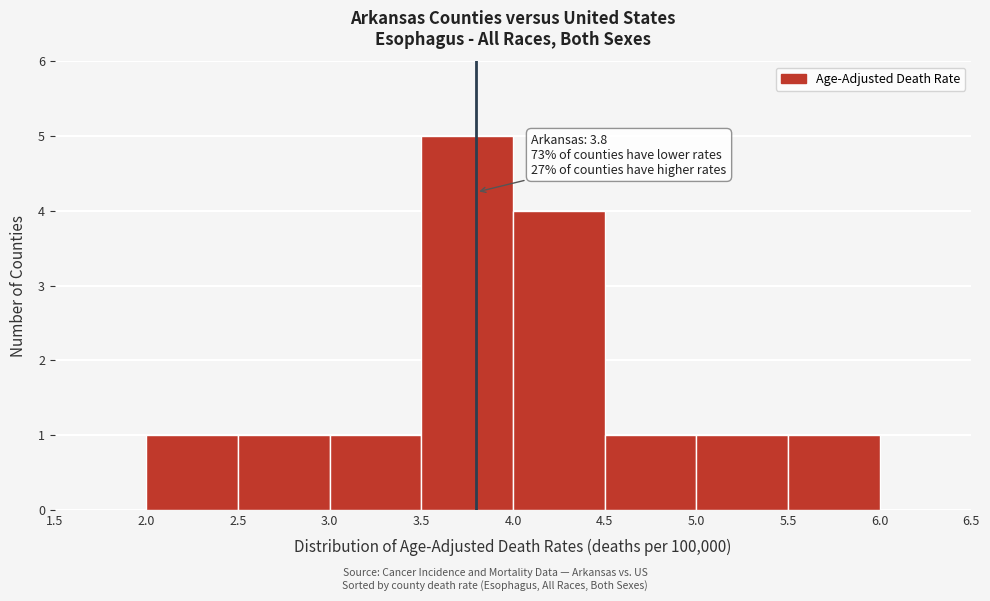

Over which range of the x-axis is the bar tallest?

3.5 to 4.0